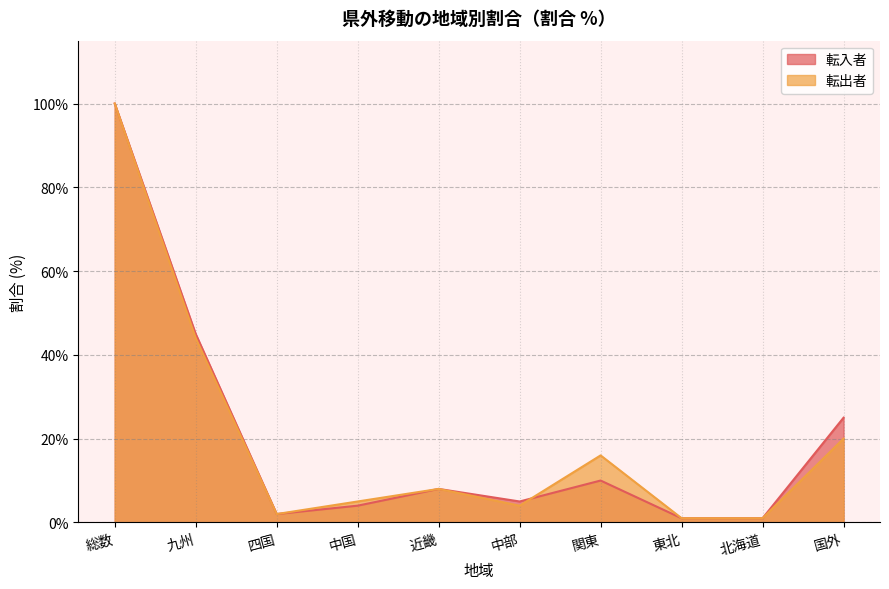

The 転出者 series shows 8 at 近畿. True or false?

True